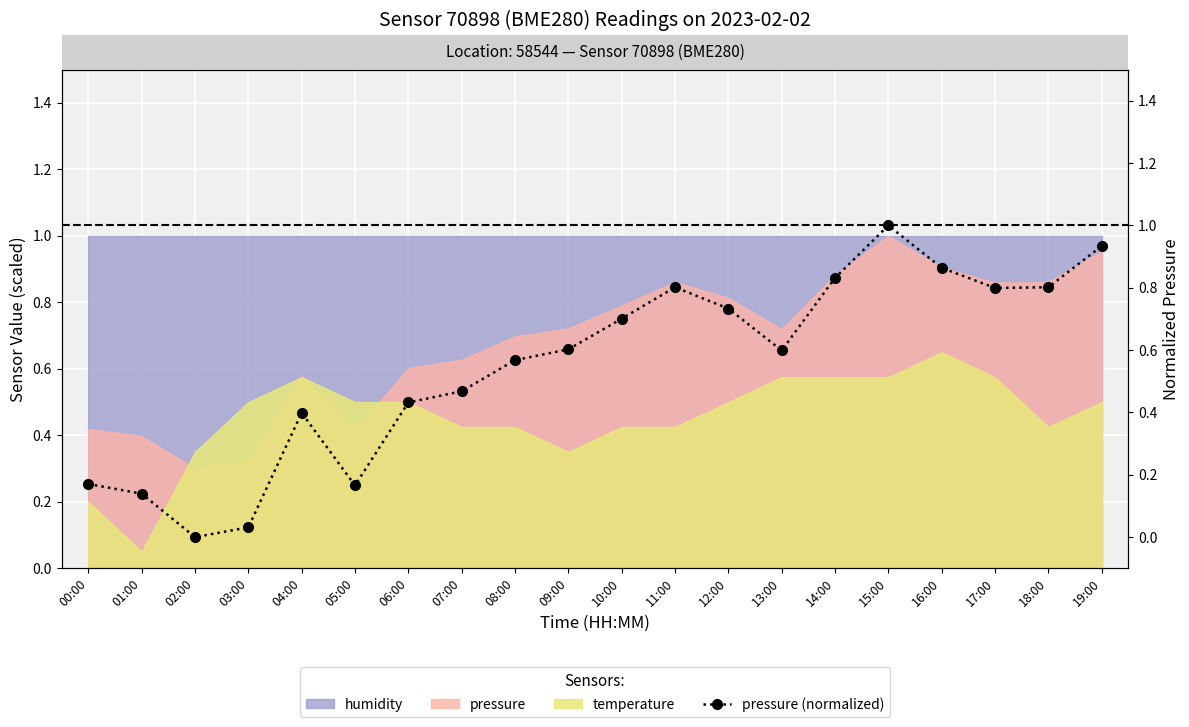

Rank the categories by value from highest to lowest.

15:00, 19:00, 16:00, 14:00, 11:00, 18:00, 17:00, 12:00, 10:00, 09:00, 13:00, 08:00, 07:00, 06:00, 04:00, 00:00, 05:00, 01:00, 03:00, 02:00